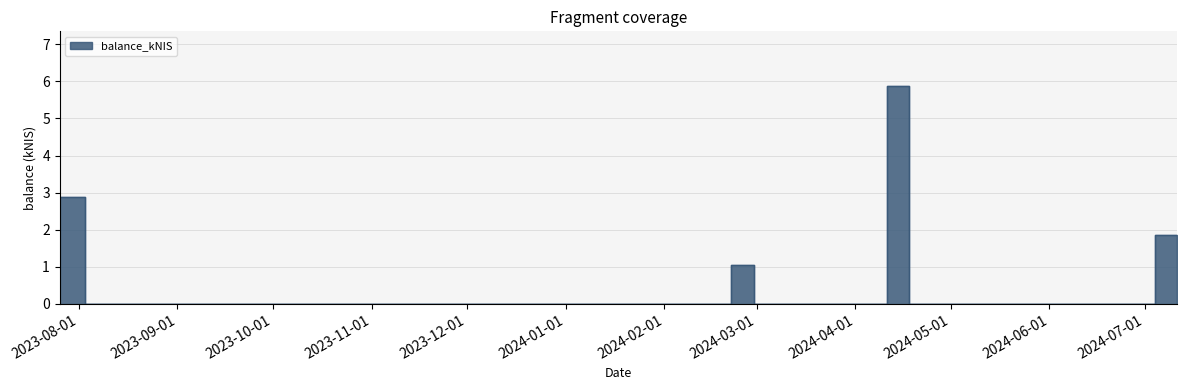

What is the value of the 5th point from the left?

5.9